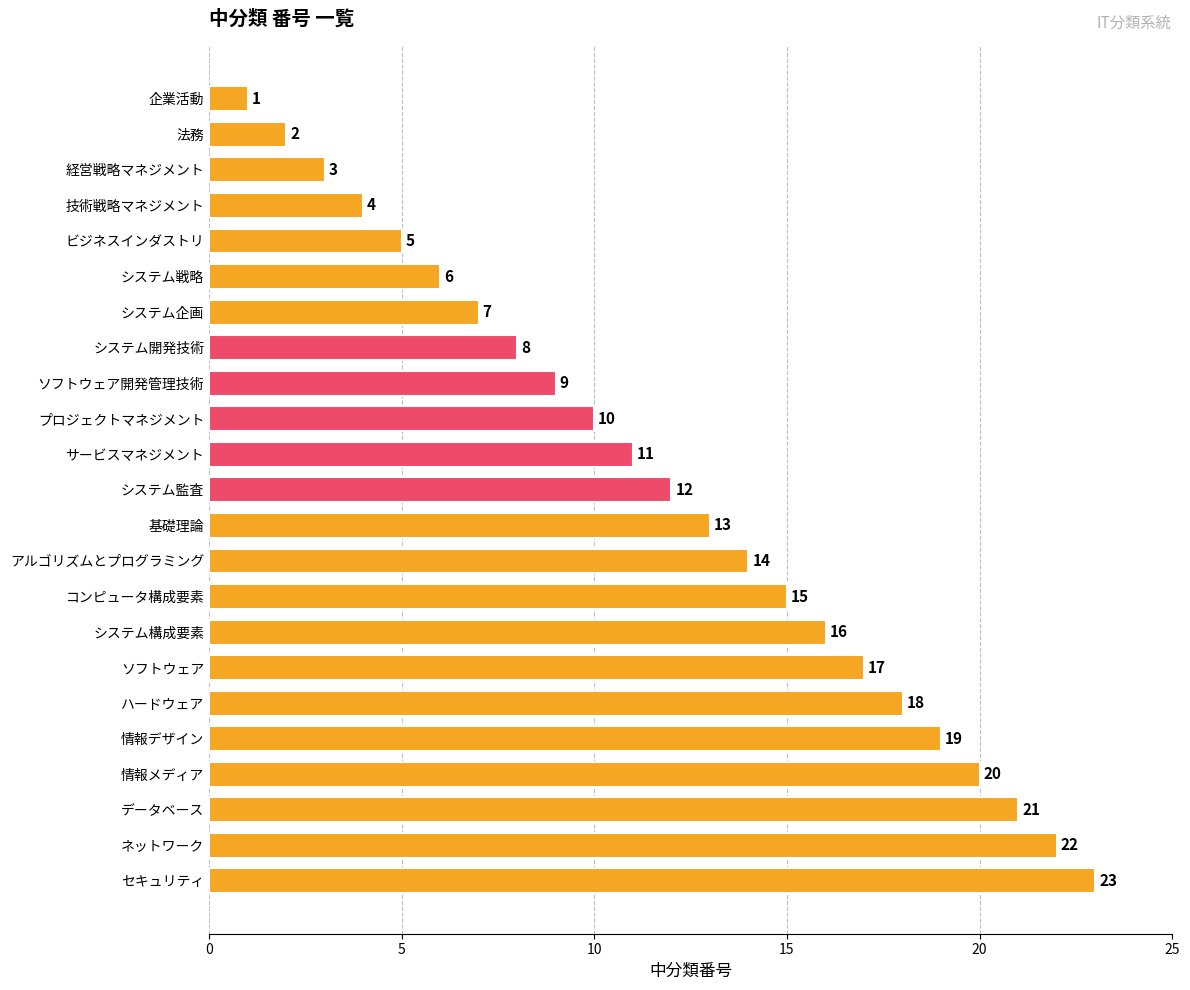

At which label is the value closest to 12?

システム監査